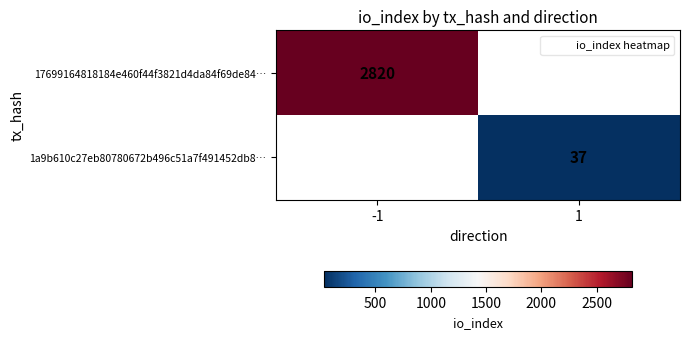

True or false: 1a9b610c27eb80780672b496c51a7f491452db8… has a value of 11 at 1.

False